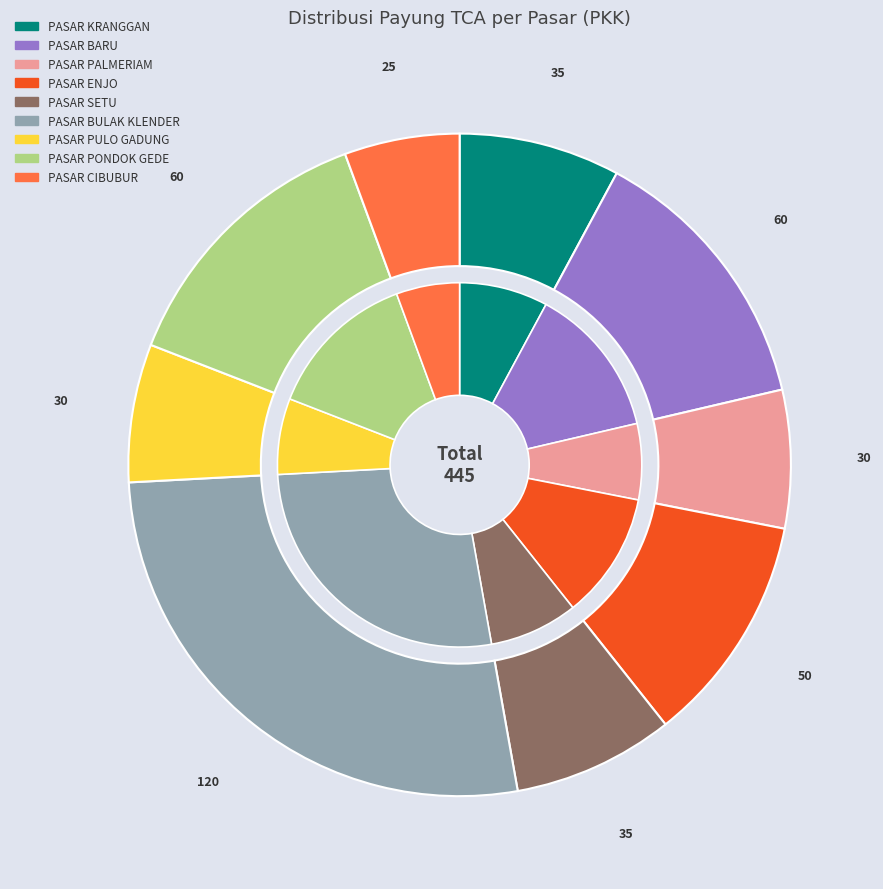

To the nearest percent, what is the combined percentage of PASAR BULAK KLENDER and PASAR ENJO?

38%